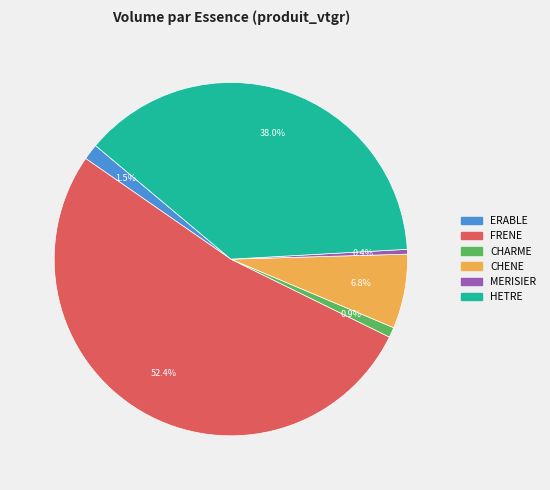

What is the largest slice in the pie chart?

FRENE